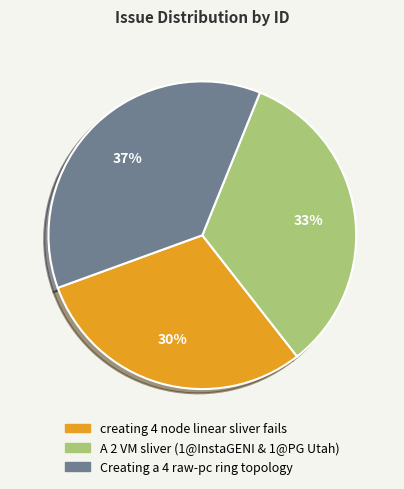

Combined, do A 2 VM sliver (1@InstaGENI & 1@PG Utah) and creating 4 node linear sliver fails account for over 50%?

Yes